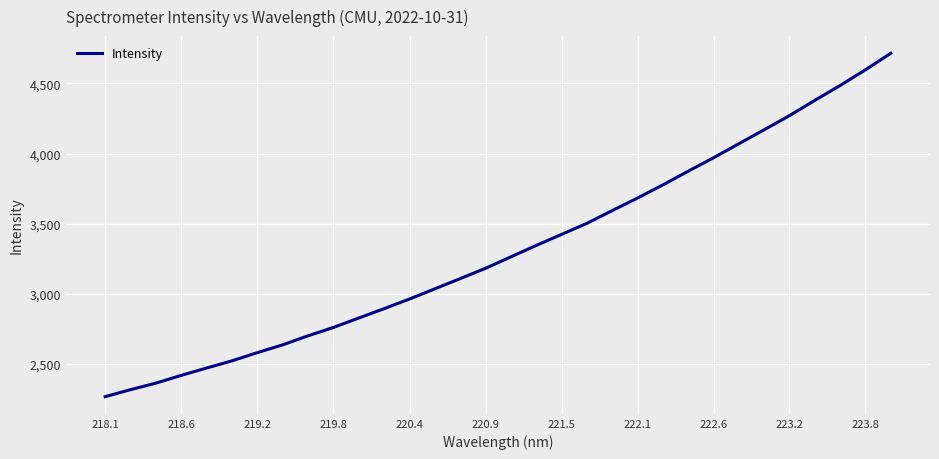

What is the greatest value displayed?

4714.6